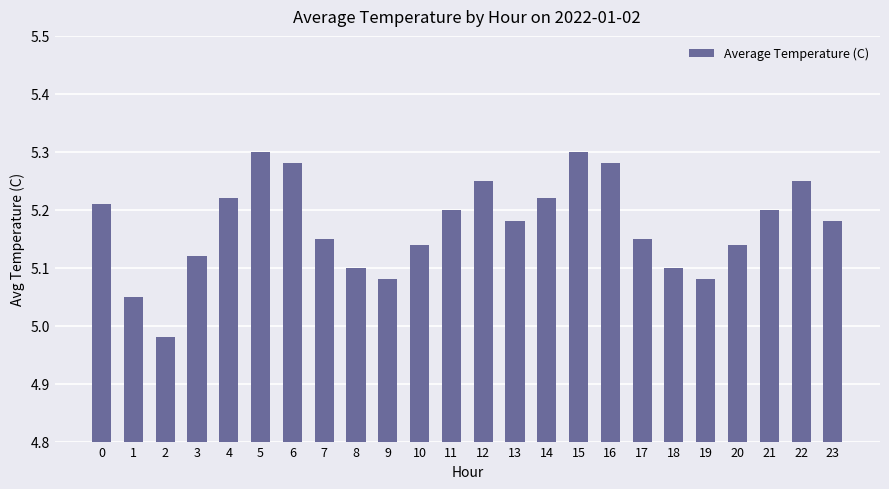

What is the sum of the values at 18 and 9?

10.2